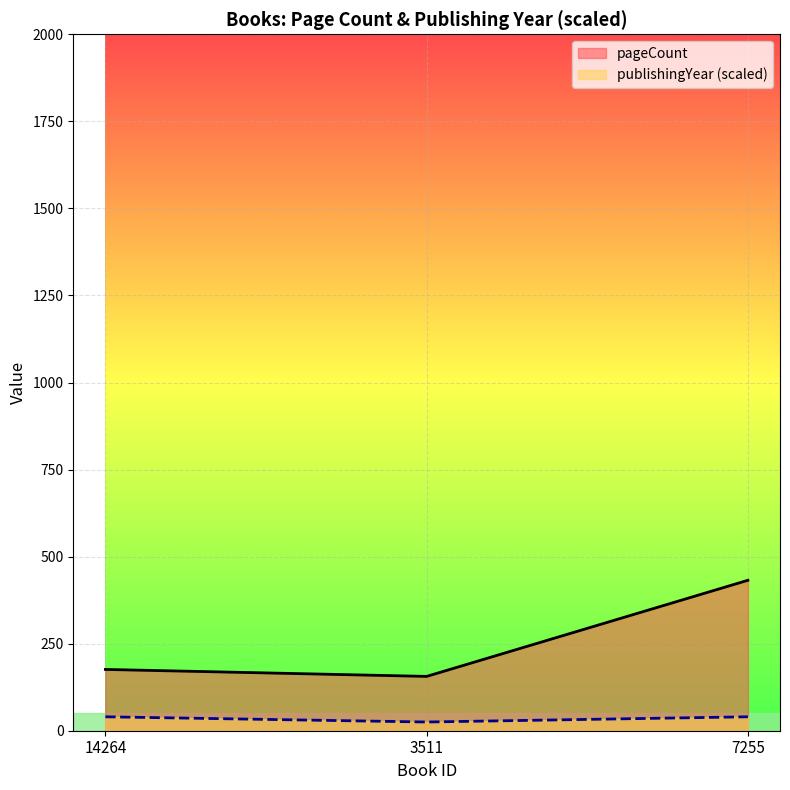

What is the minimum value for publishingYear?

25